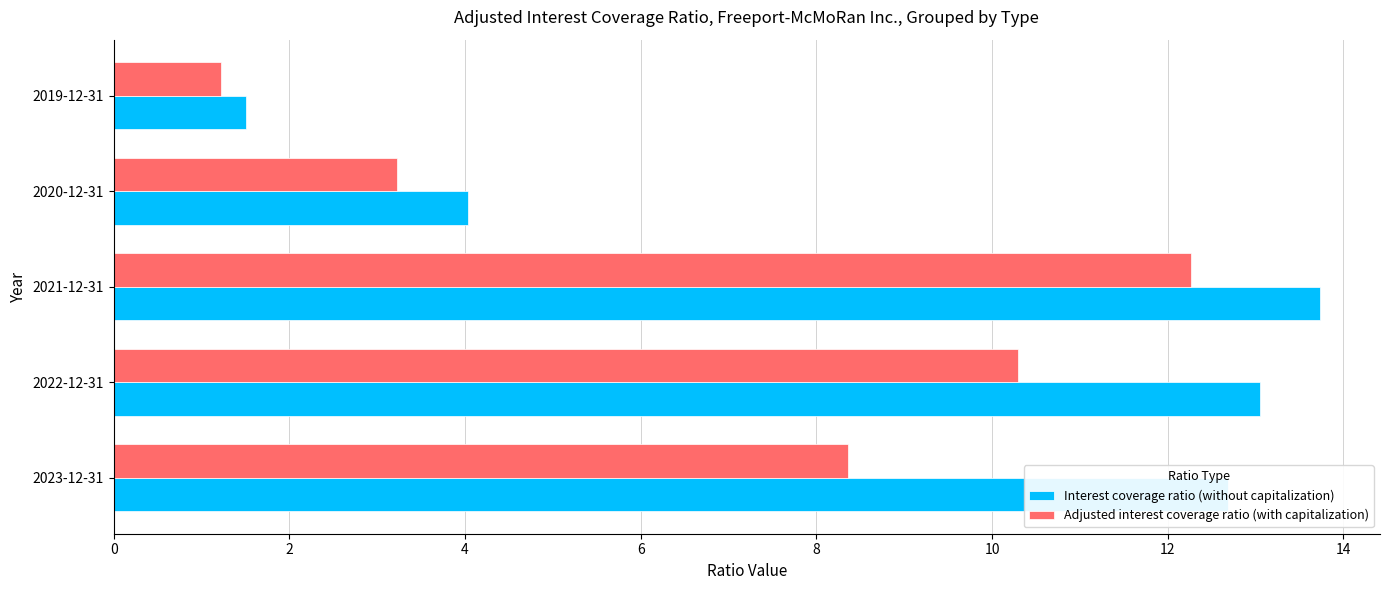

Which series has the largest range (max minus min)?

Interest coverage ratio (without capitalization)